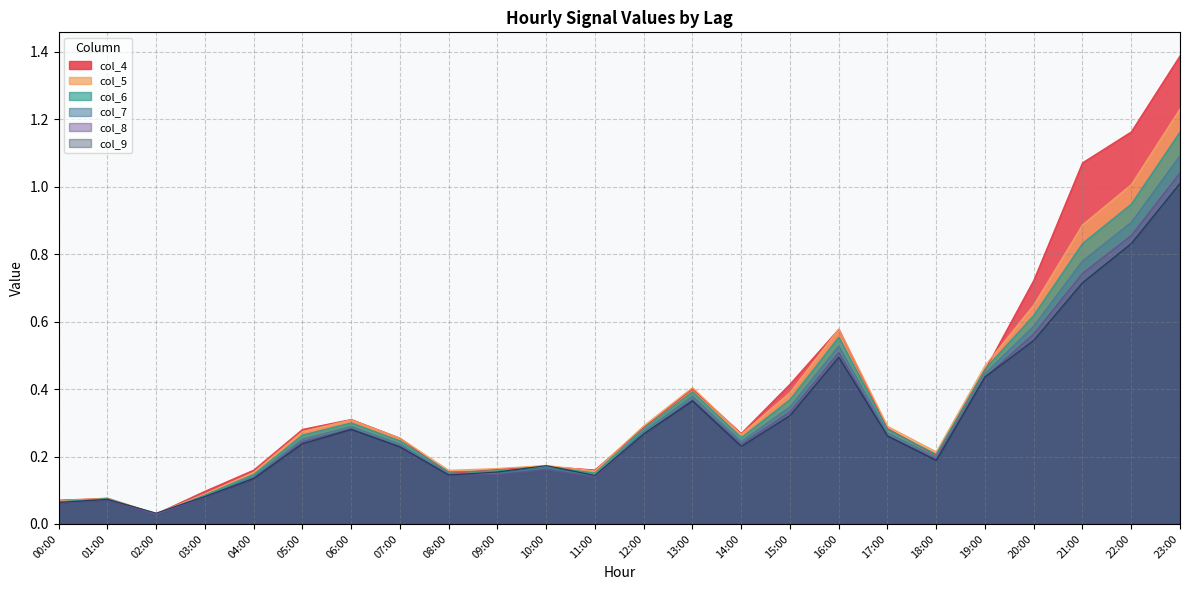

What is the spread (max minus min) of values at 16:00?

0.1